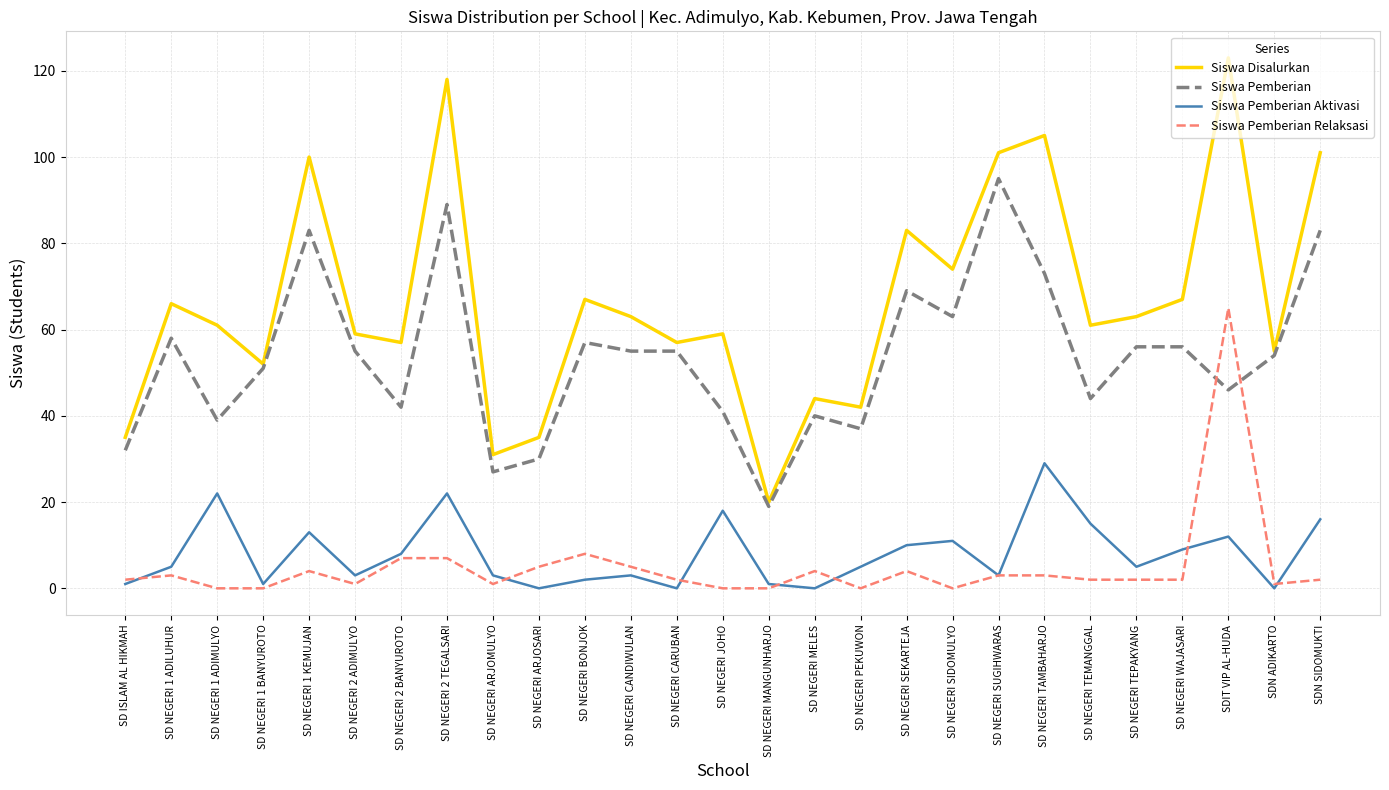

Reading left to right, transcribe all the data shown in this chart.

Siswa Disalurkan: 35	66	61	52	100	59	57	118	31	35	67	63	57	59	20	44	42	83	74	101	105	61	63	67	123	55	101
Siswa Pemberian: 32	58	39	51	83	55	42	89	27	30	57	55	55	41	19	40	37	69	63	95	73	44	56	56	46	54	83
Siswa Pemberian Aktivasi: 1	5	22	1	13	3	8	22	3	0	2	3	0	18	1	0	5	10	11	3	29	15	5	9	12	0	16
Siswa Pemberian Relaksasi: 2	3	0	0	4	1	7	7	1	5	8	5	2	0	0	4	0	4	0	3	3	2	2	2	65	1	2